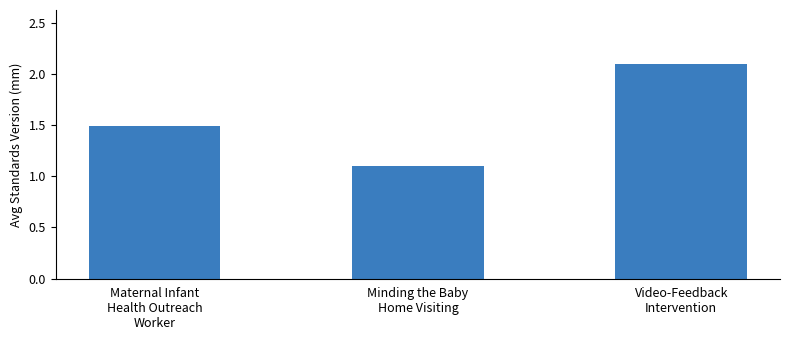

Reading left to right, transcribe all the data shown in this chart.

1.5	1.1	2.1